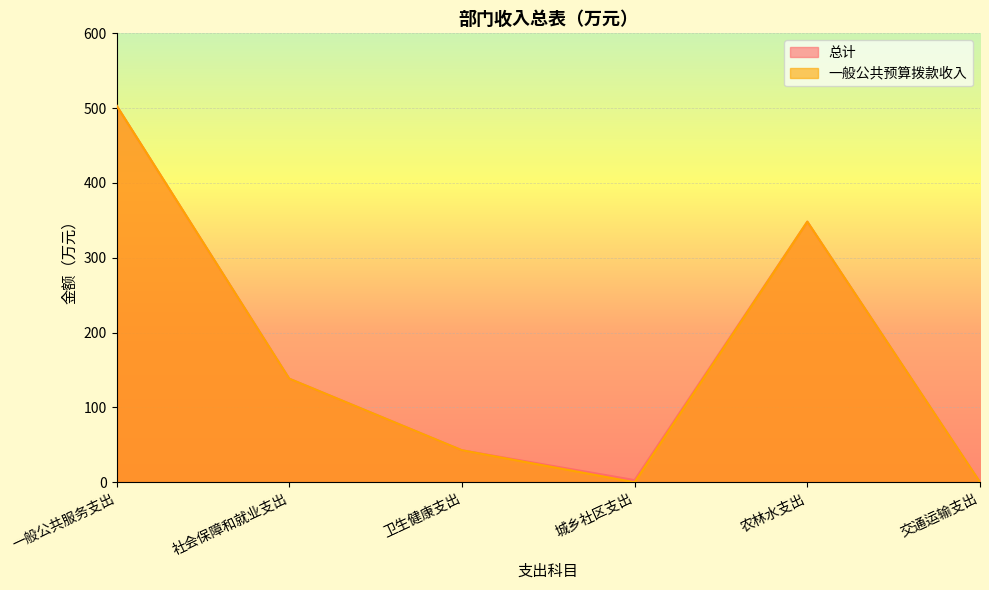

Rank the series at 社会保障和就业支出 from highest to lowest value.

总计, 一般公共预算拨款收入